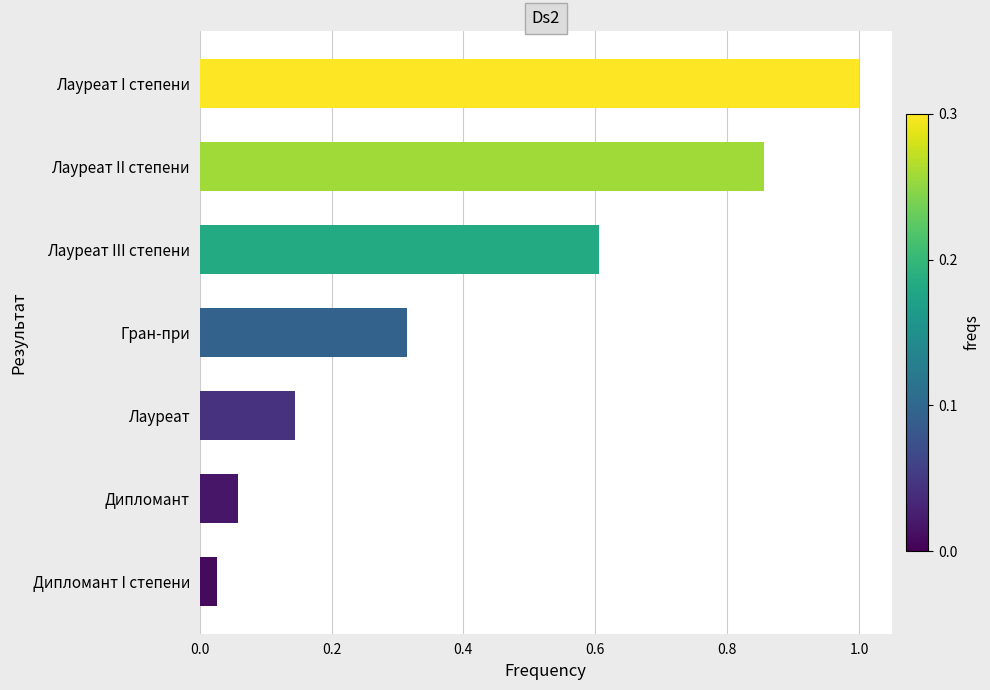

What is the difference between the second highest and minimum values?

0.8